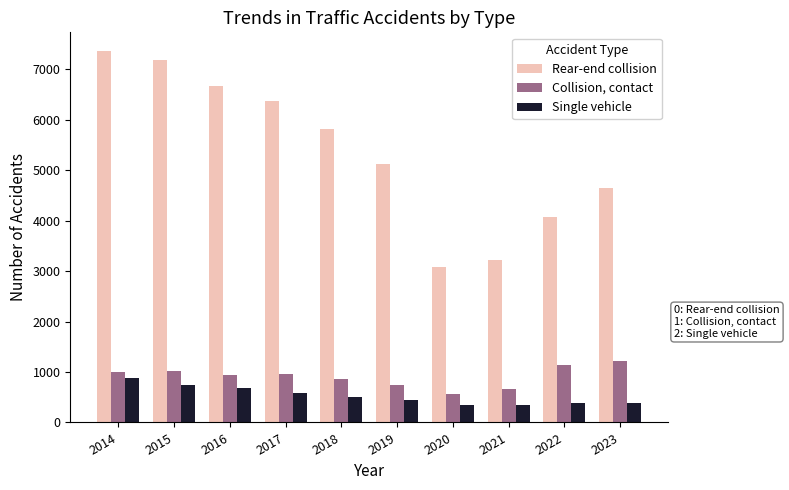

The value of Single vehicle at 2021 is 342. True or false?

True